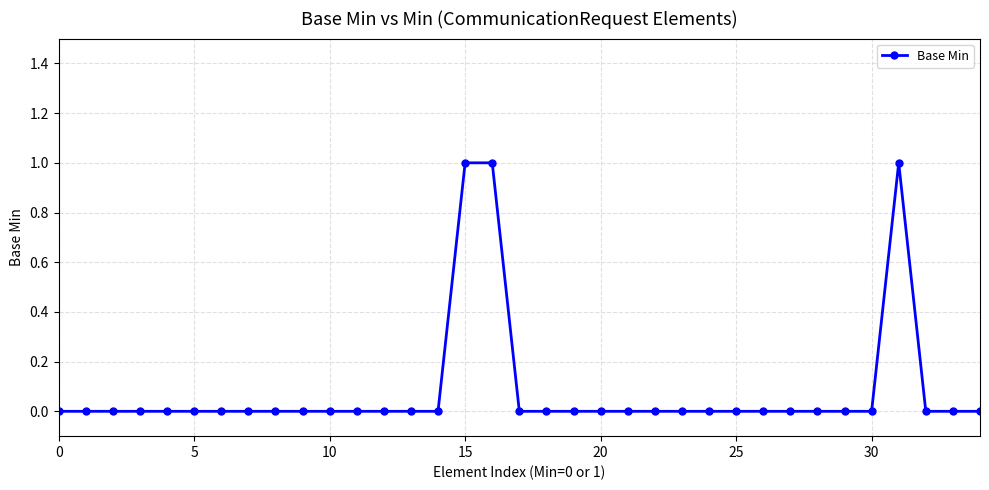

What is the value of the 32nd point from the left?

1